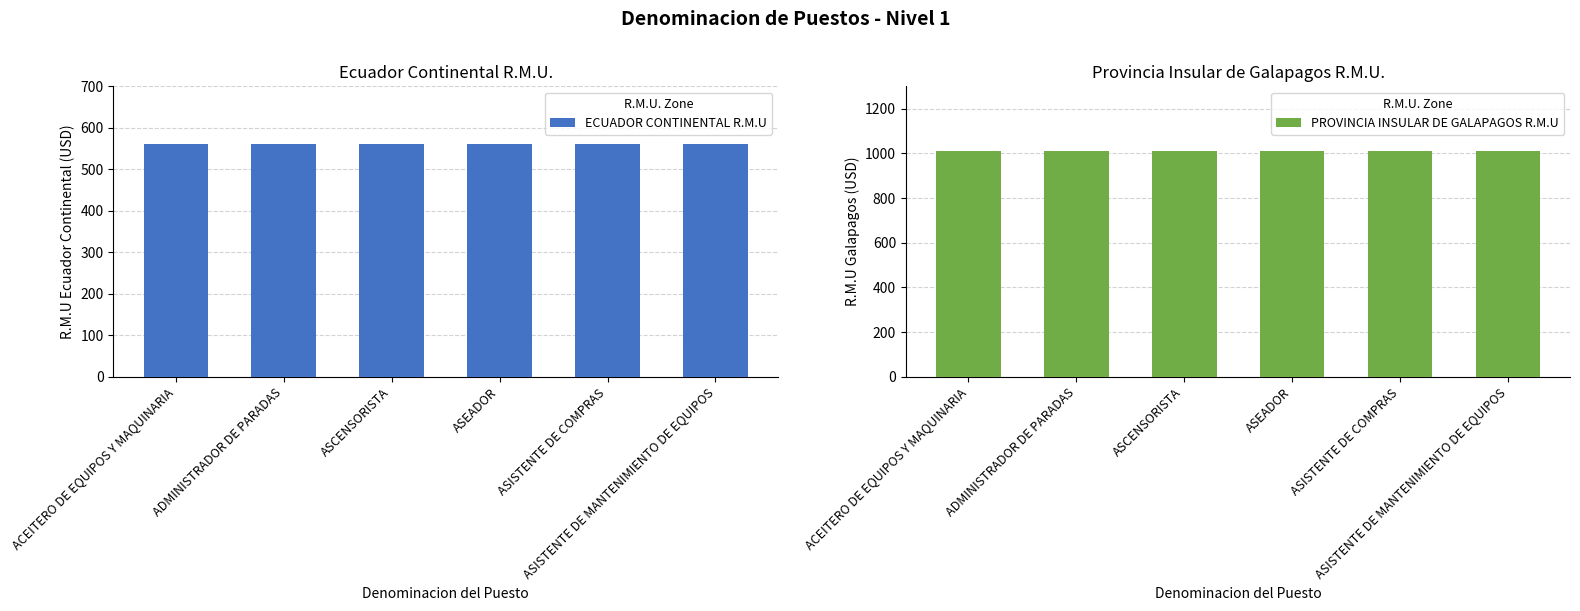

Is the value of ECUADOR CONTINENTAL R.M.U at ASCENSORISTA greater than the value of PROVINCIA INSULAR DE GALAPAGOS R.M.U at ASISTENTE DE MANTENIMIENTO DE EQUIPOS?

No